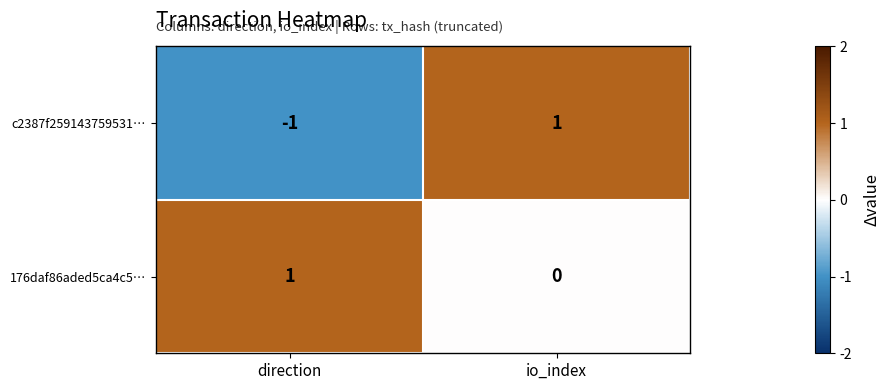

Rank the series by their average value, from lowest to highest.

c2387f259143759531…, 176daf86aded5ca4c5…